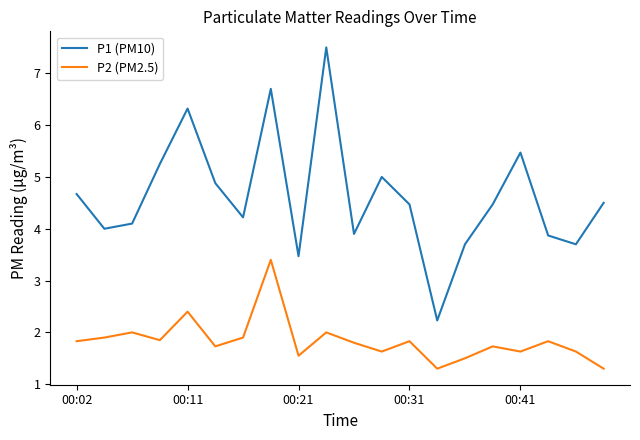

Which series has the largest total across all categories?

P1 (PM10)